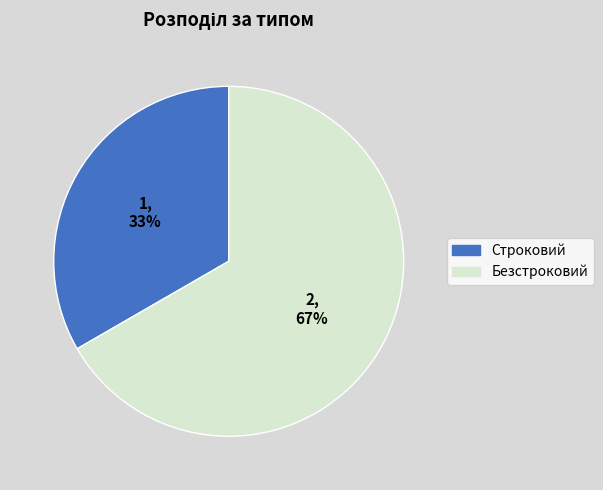

Which category has the smallest portion of the pie?

Строковий